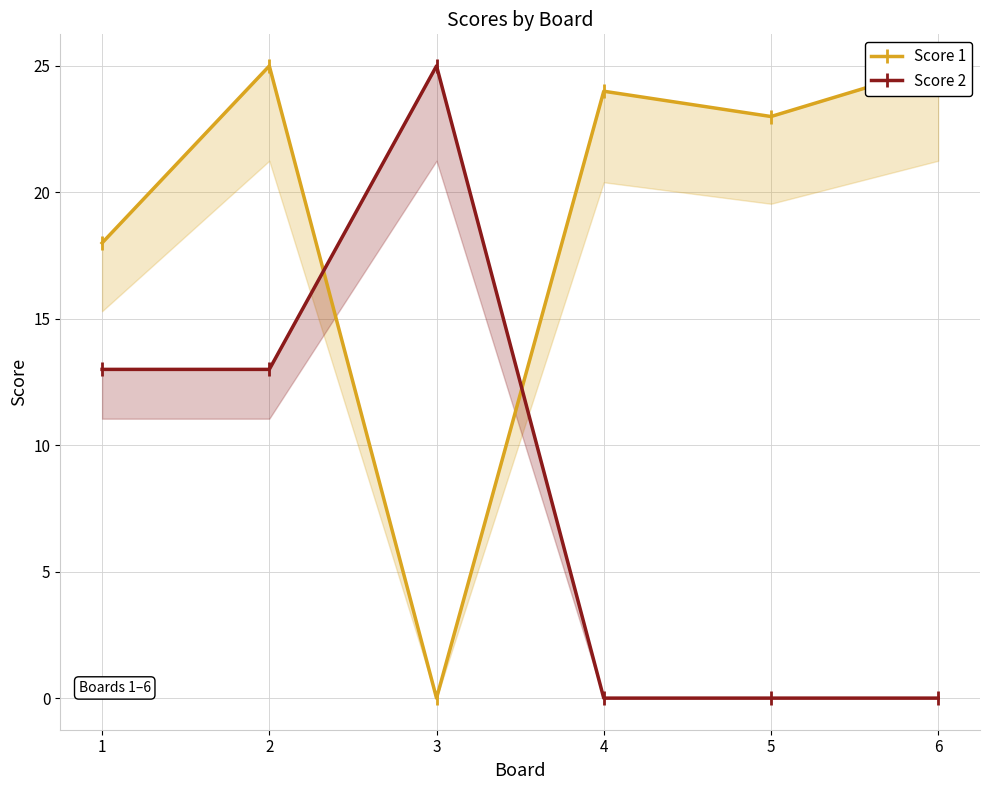

True or false: Score 2 and Score 1 intersect in this chart.

True